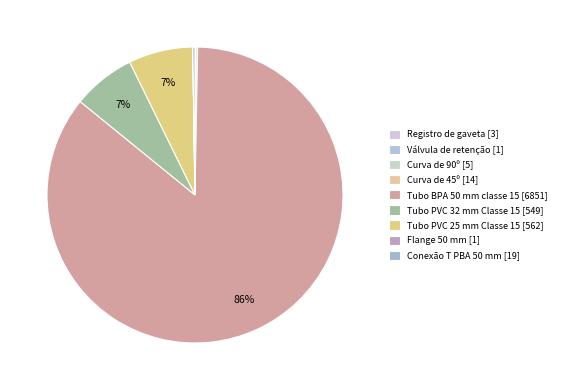

The Flange 50 mm slice represents 0% of the pie. True or false?

True